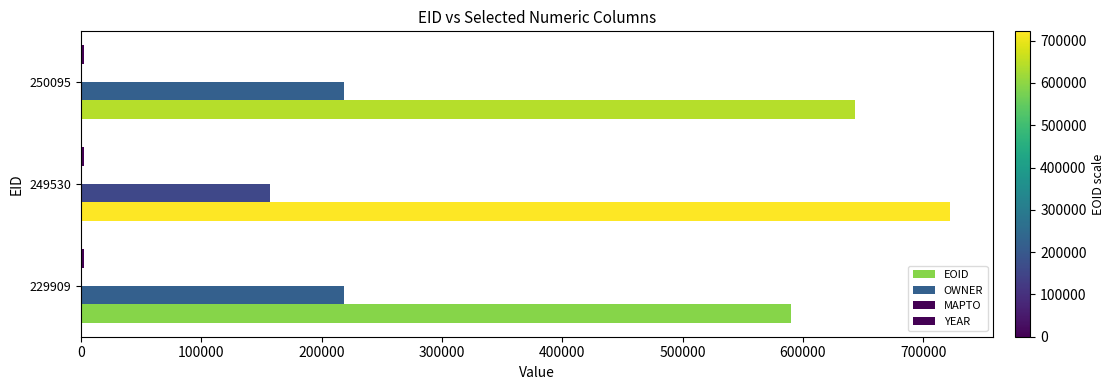

Reading left to right, list all the values displayed in this chart.

EOID: 589909.0	722150.0	643082.0
OWNER: 218229.0	157173.0	218229.0
MAPTO: 0.2	0.2	0.2
YEAR: 0.2	0.2	0.2